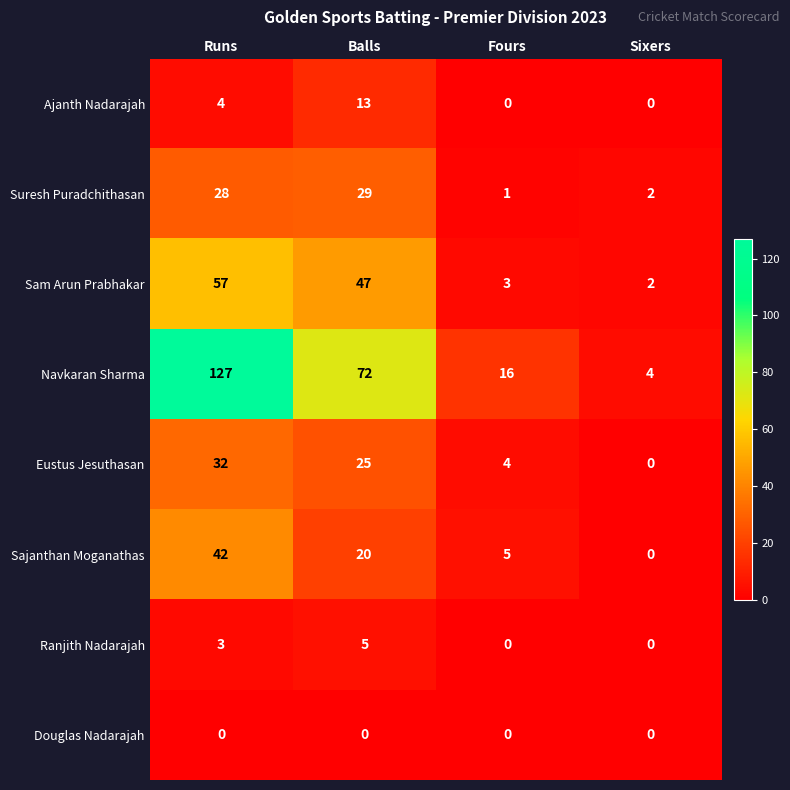

At which label is Eustus Jesuthasan closest to 16?

Balls